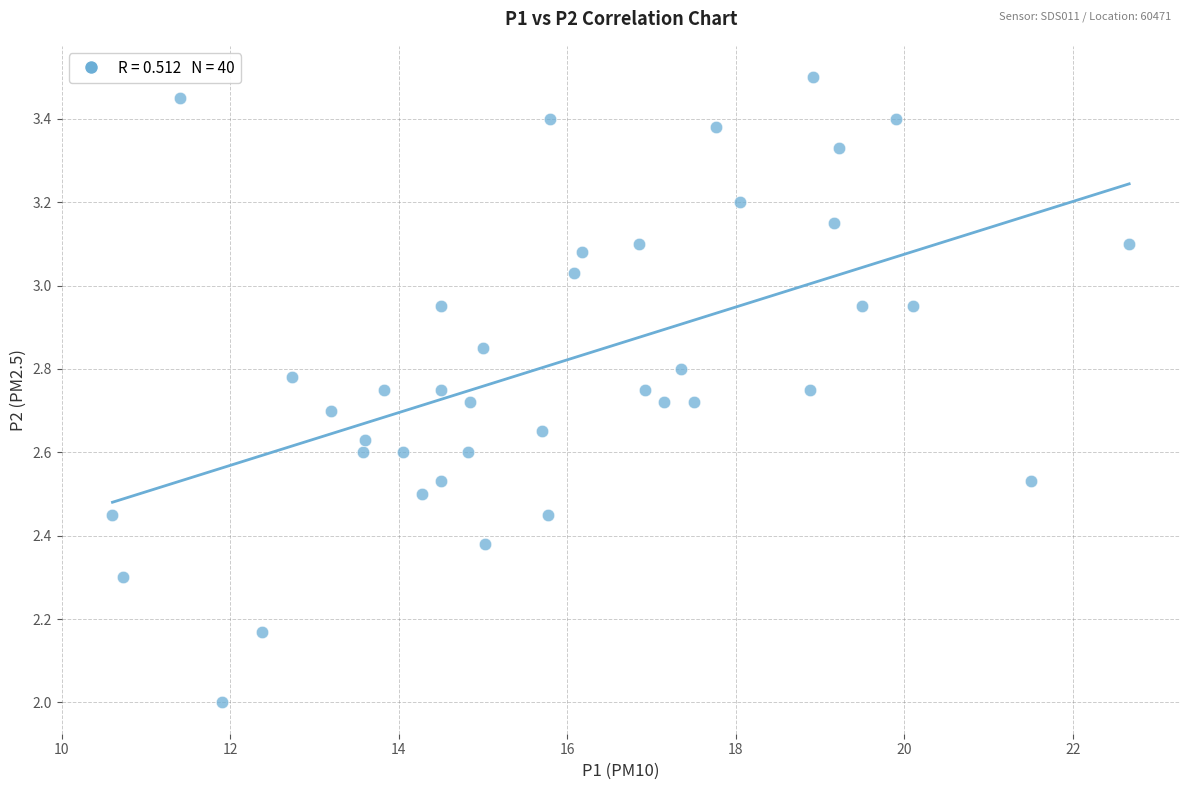

What is the range of X values (max minus min)?

12.1